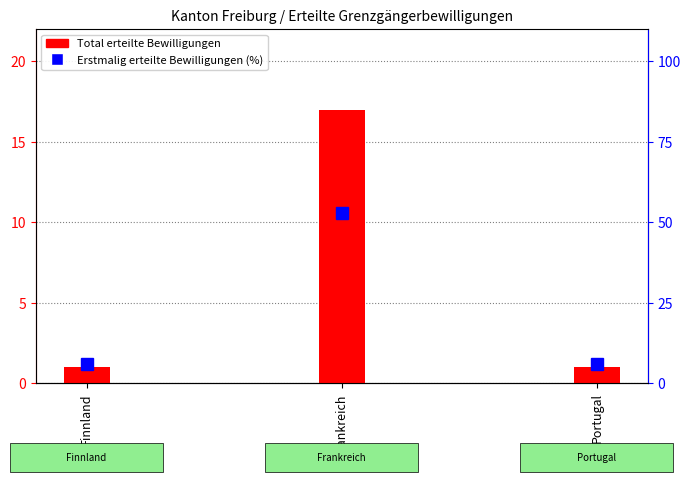

Which series has the largest range (max minus min)?

Erstmalig erteilte Bewilligungen (%)